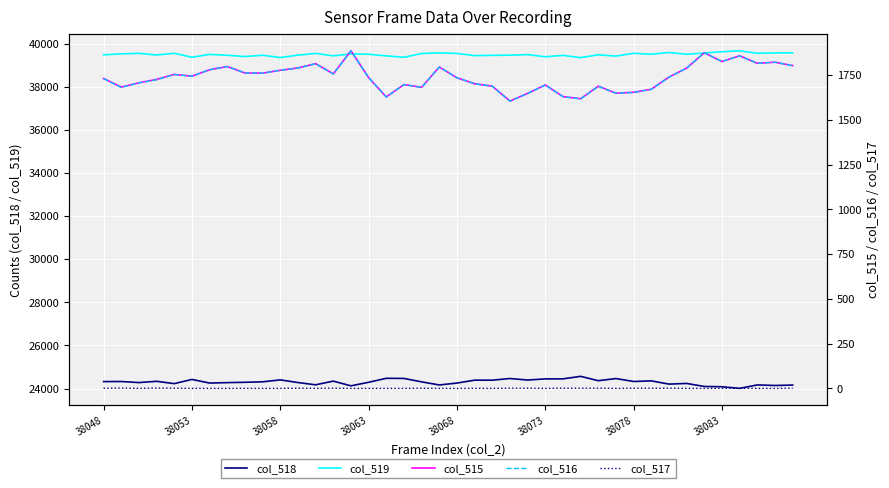

True or false: col_519 and col_518 intersect in this chart.

False